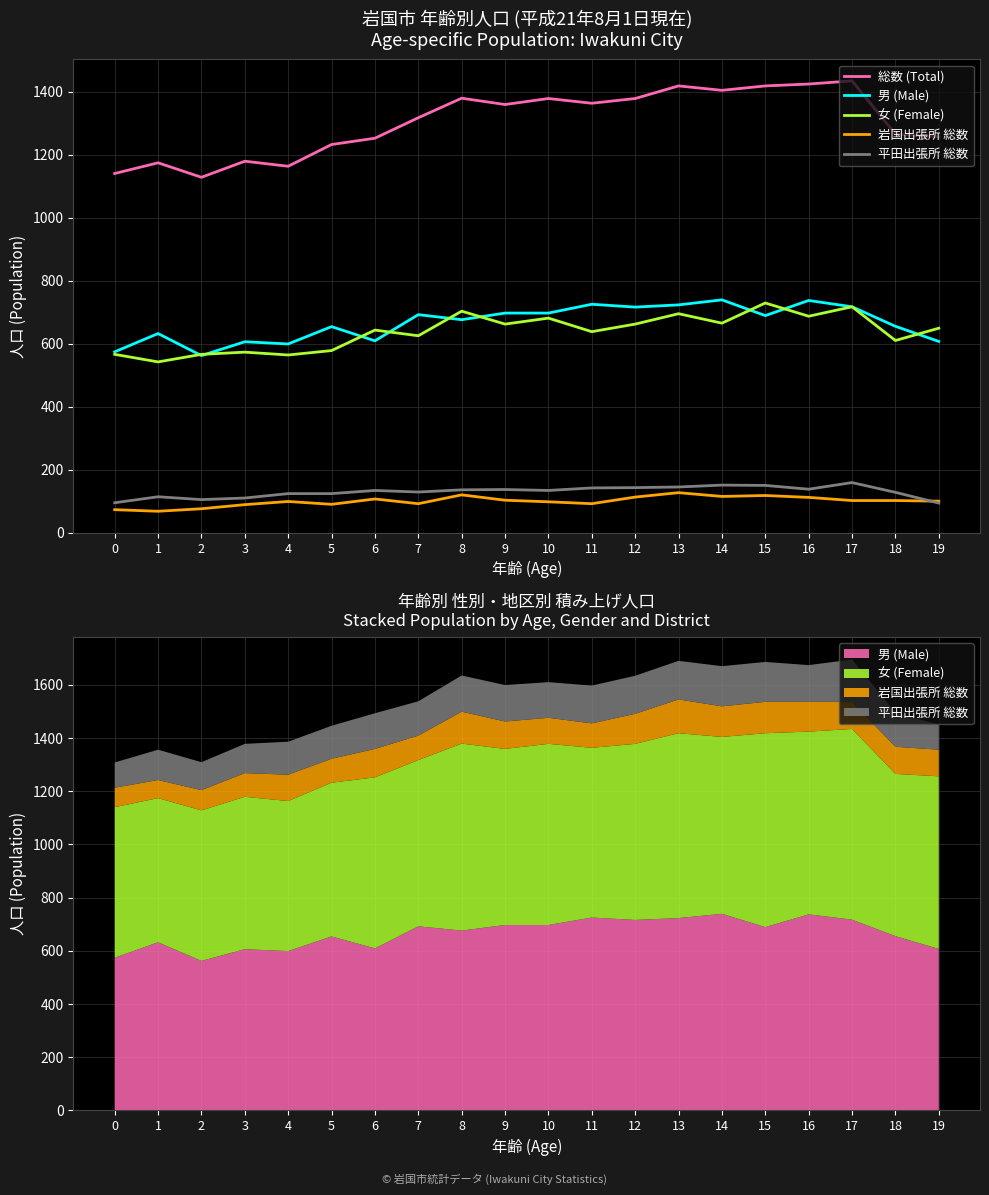

The value of 女 (Female) at 9 is 986. True or false?

False